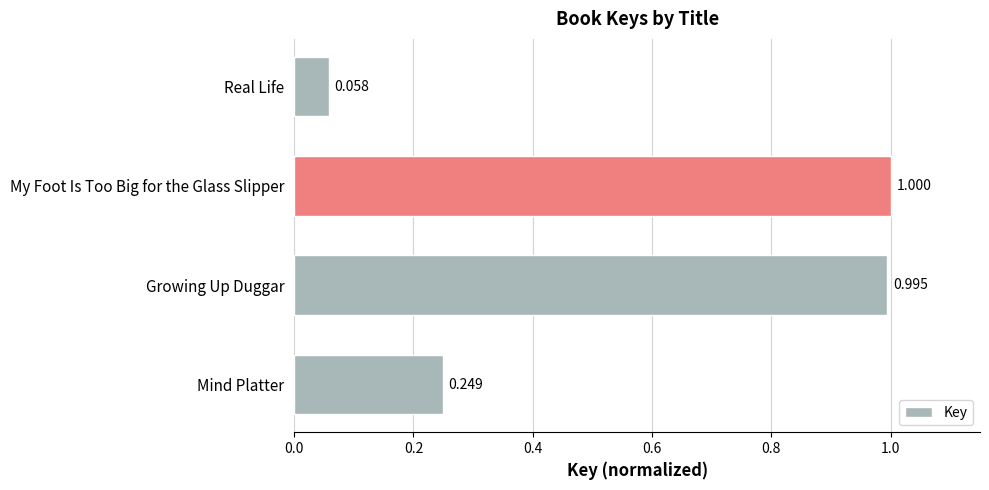

Which category has the lowest value across all series?

Real Life